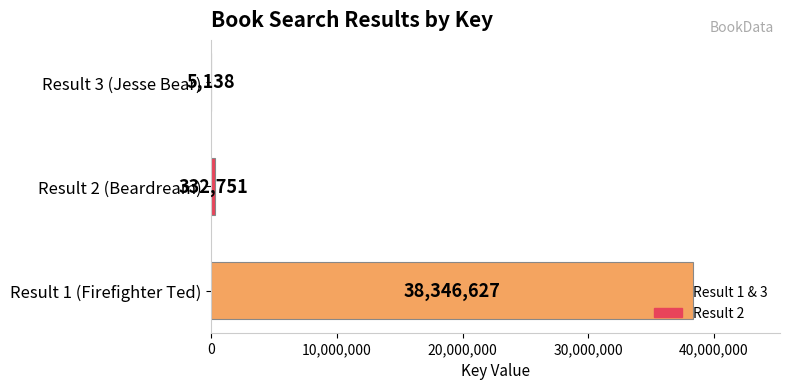

What is the change in value from Result 1 (Firefighter Ted) to Result 3 (Jesse Bear)?

-38341489